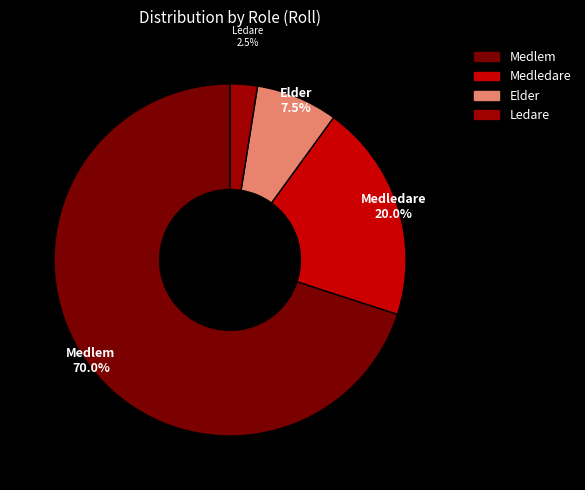

To the nearest percent, what is the difference between the Medlem and Medledare slice percentages?

50%